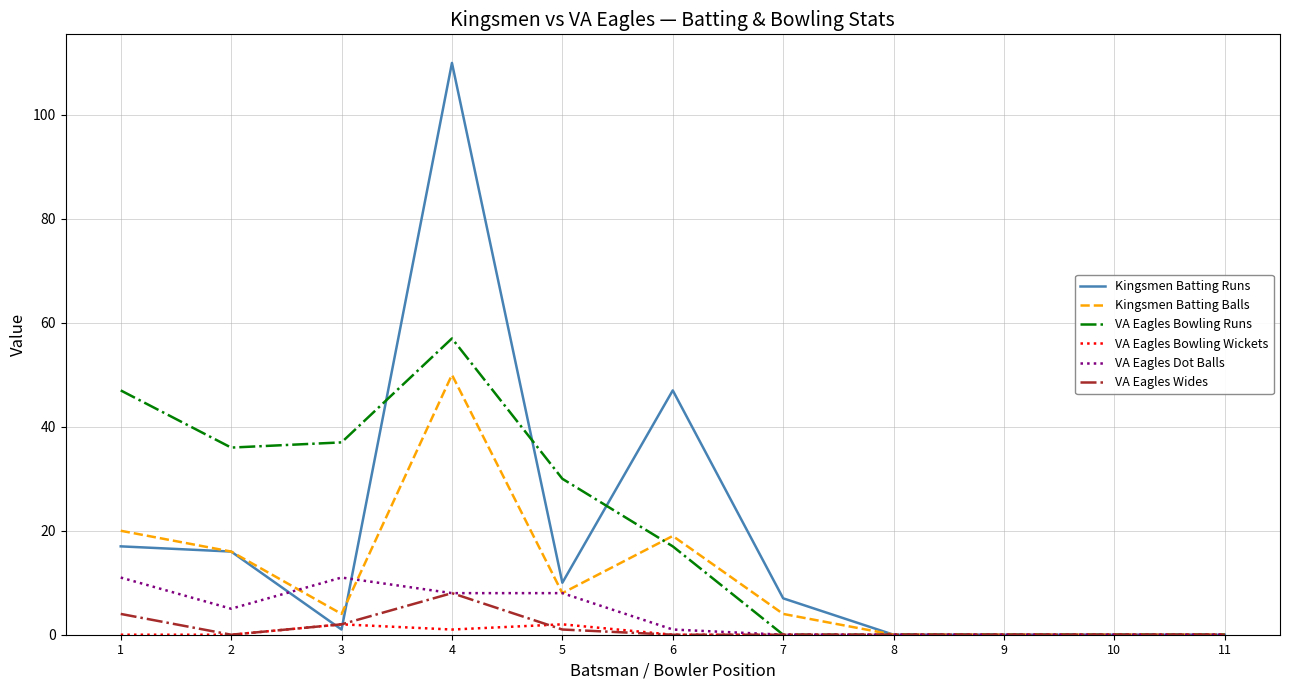

Count the number of data series in this chart.

6